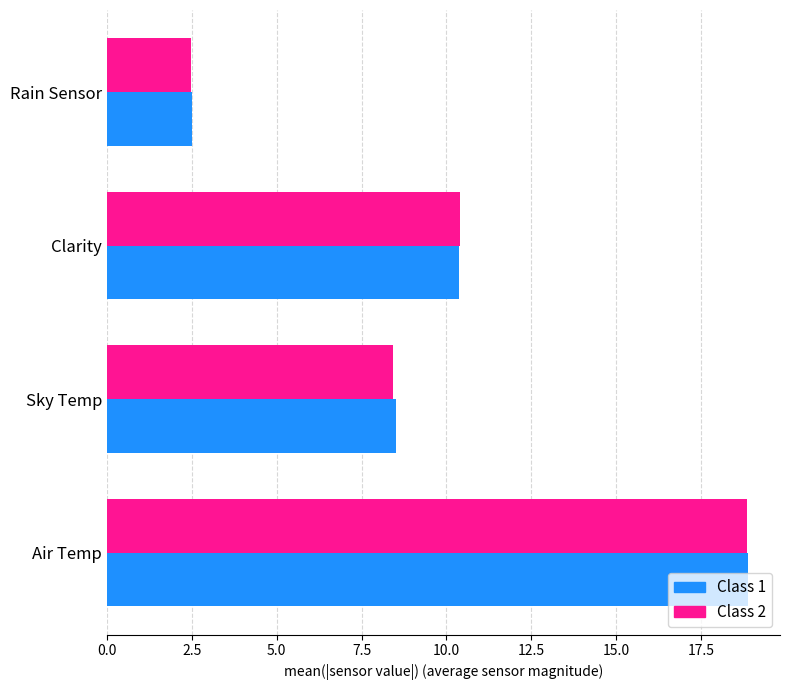

At which category is the sum across all series the highest?

Air Temp